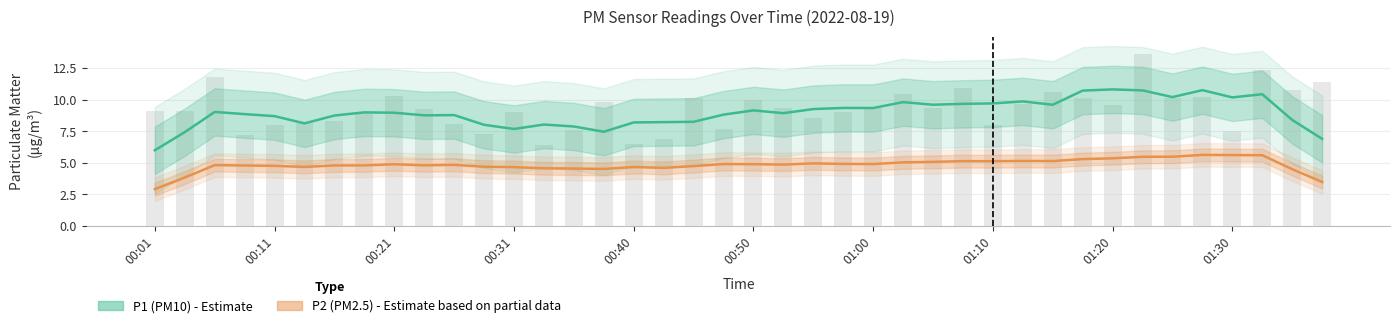

Reading left to right, list all the values displayed in this chart.

P1 (PM10): 6.0	7.4	9.0	8.9	8.7	8.1	8.8	9.0	9.0	8.8	8.8	8.0	7.7	8.0	7.9	7.5	8.2	8.2	8.3	8.8	9.2	8.9	9.3	9.4	9.4	9.8	9.6	9.7	9.7	9.9	9.6	10.7	10.8	10.8	10.2	10.8	10.2	10.4	8.4	6.9
P2 (PM2.5): 2.9	3.8	4.8	4.8	4.8	4.7	4.8	4.8	4.9	4.8	4.8	4.7	4.7	4.6	4.6	4.5	4.7	4.6	4.8	4.9	4.9	4.9	5.0	4.9	4.9	5.0	5.1	5.1	5.1	5.2	5.1	5.3	5.4	5.5	5.5	5.6	5.6	5.6	4.5	3.5